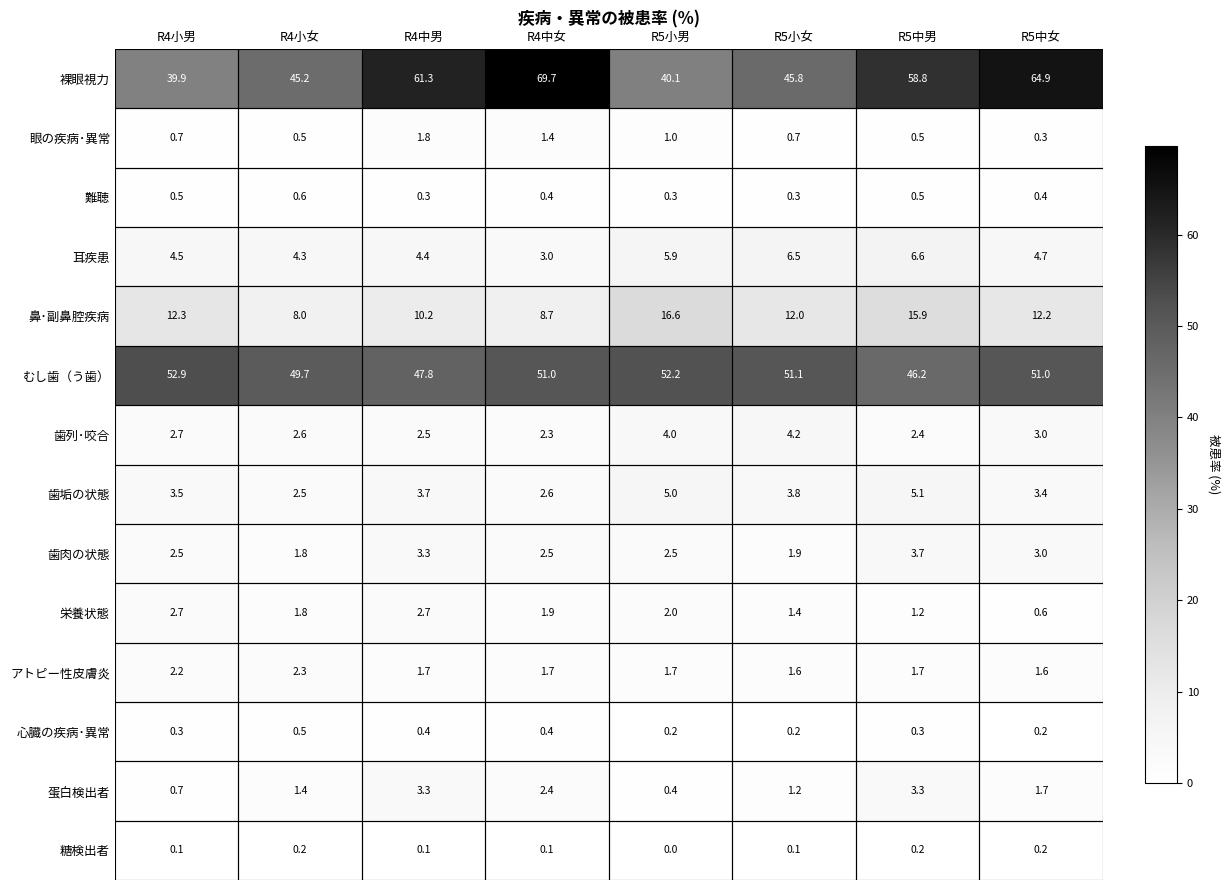

Which category has the highest value in the 歯垢の状態 series?

R5中男